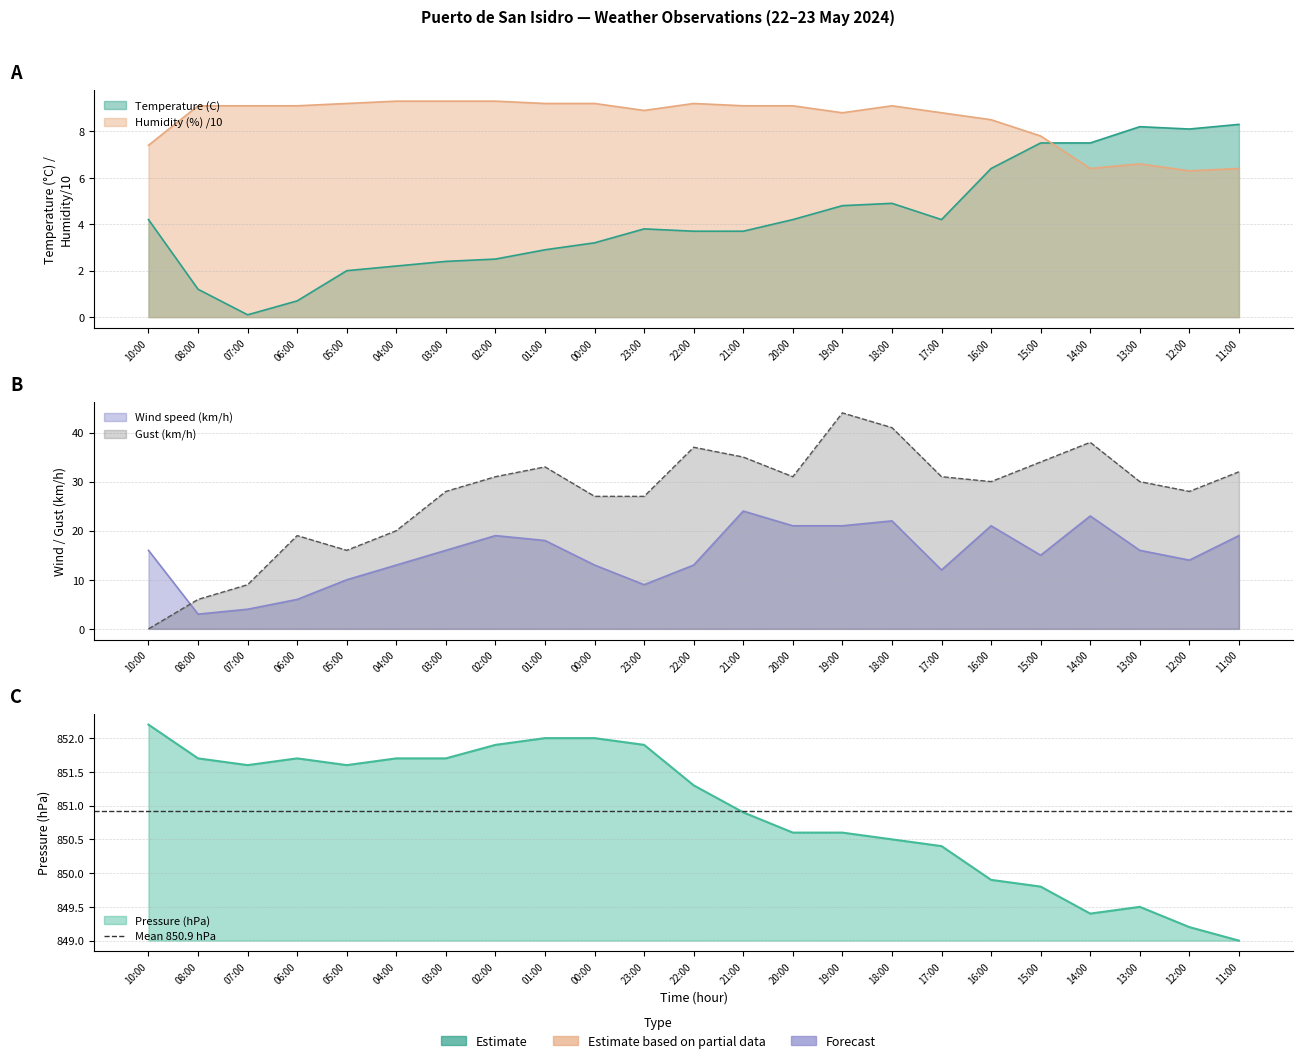

Is the value of Gust (km/h) at 15:00 greater than the value of Pressure (hPa) at 18:00?

No